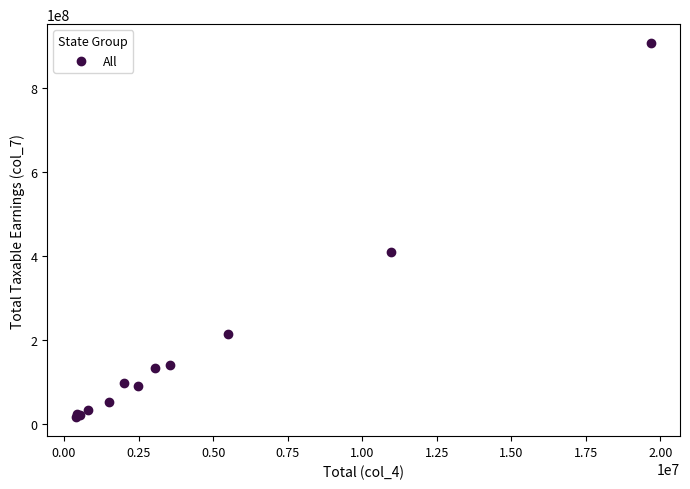

What Y value in the scatter plot is closest to 461790228?

410646891